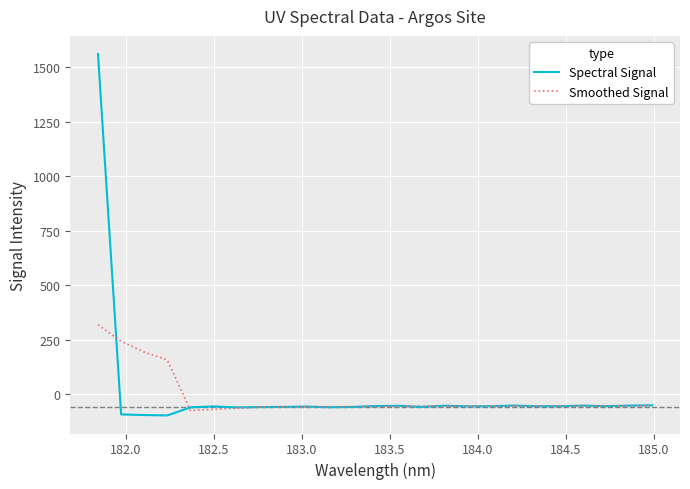

How many lines are shown in the chart?

2